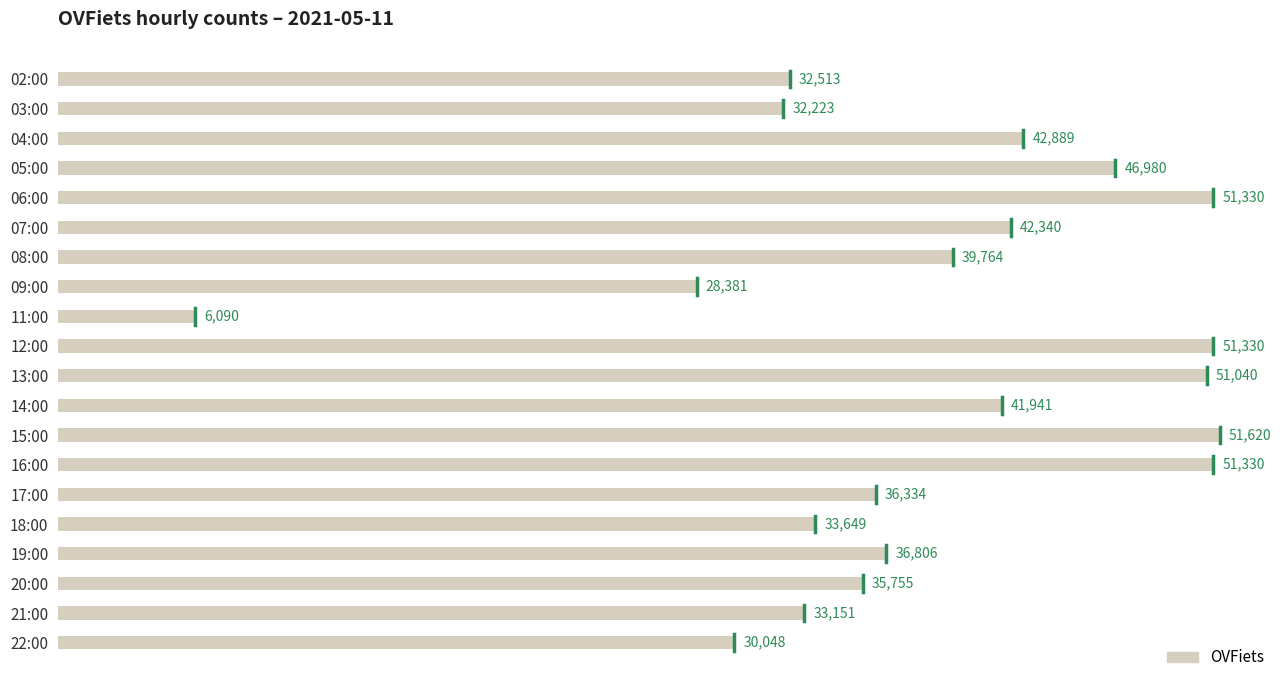

What is the ratio of the value at 05:00 to the value at 02:00?

1.4